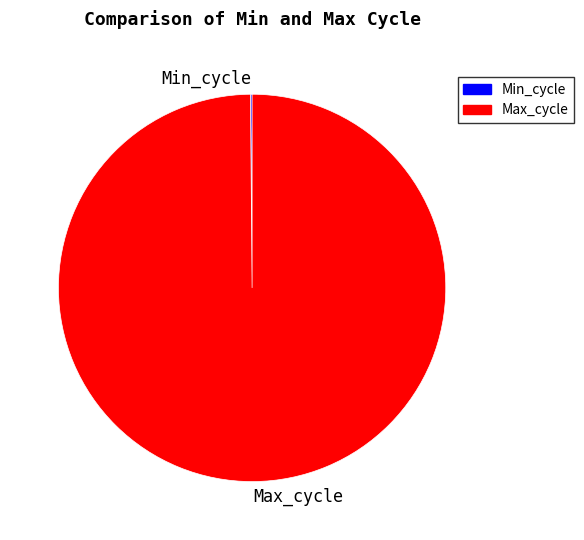

Is there a majority slice in this chart?

Yes